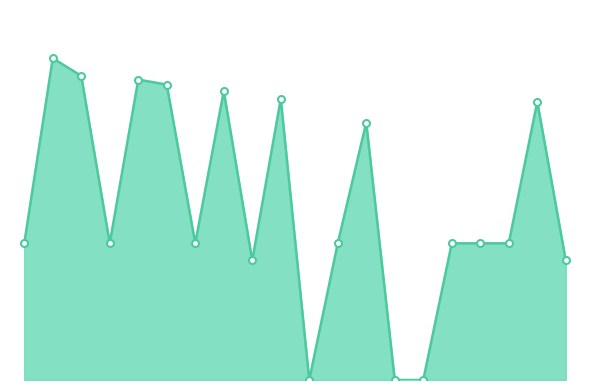

How many interior local valleys (lower than both neighbors) does the data have?

4